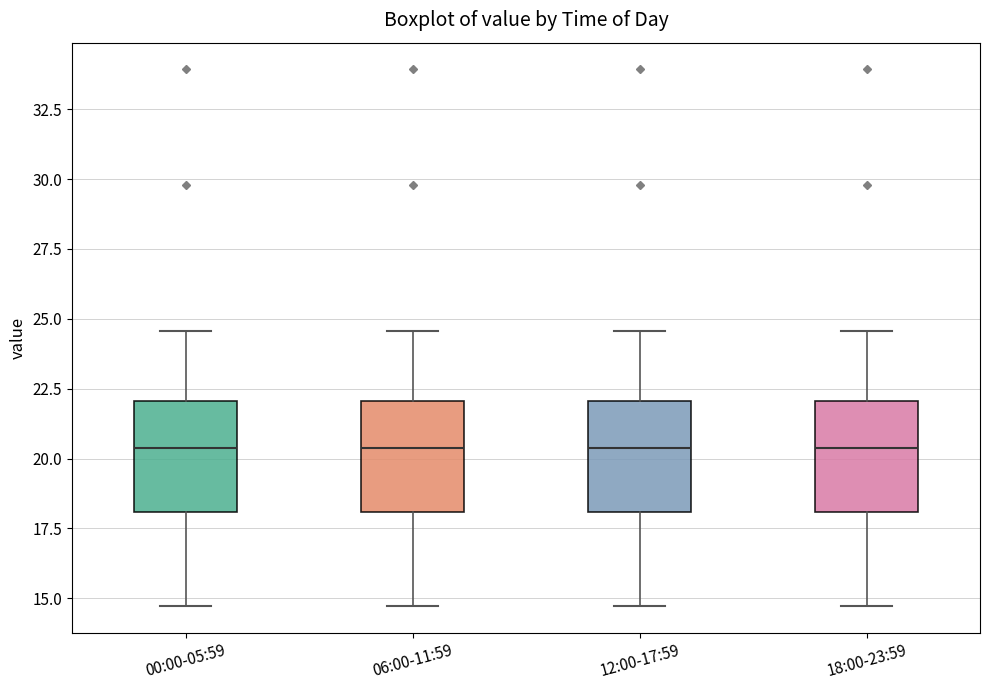

Reading left to right, transcribe this box plot: for each box, give where its median line is, the range the box spans, and where its two whiskers end, as read against the y-axis. The values are not printed on the chart, so give them approximately, as read against the axis.

00:00-05:59: median 20.5, box 18.0 to 22.0, whiskers 14.5 to 24.5
06:00-11:59: median 20.5, box 18.0 to 22.0, whiskers 14.5 to 24.5
12:00-17:59: median 20.5, box 18.0 to 22.0, whiskers 14.5 to 24.5
18:00-23:59: median 20.5, box 18.0 to 22.0, whiskers 14.5 to 24.5